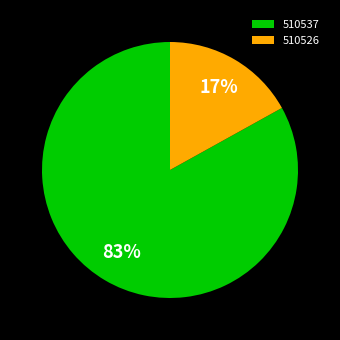

Is the sum of 510537 and 510526 greater than half?

Yes